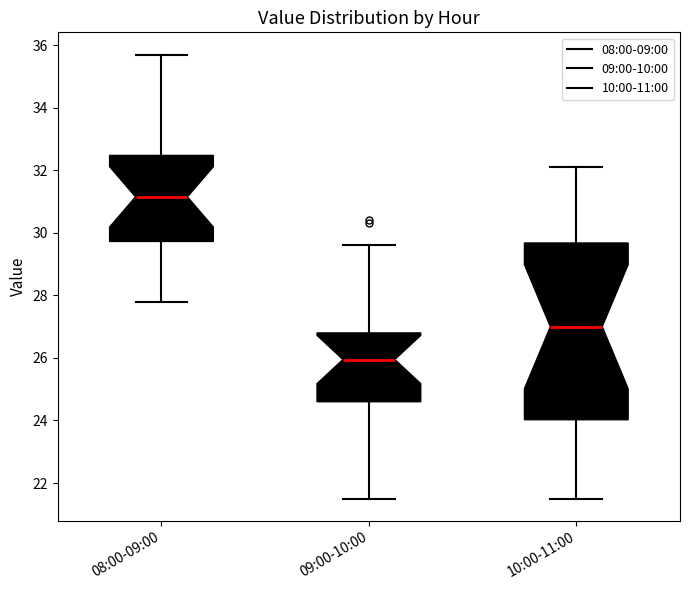

Where is the lower edge of the box for 08:00-09:00 on the y-axis? The values are not printed on the chart, so give them approximately, as read against the axis.

29.8